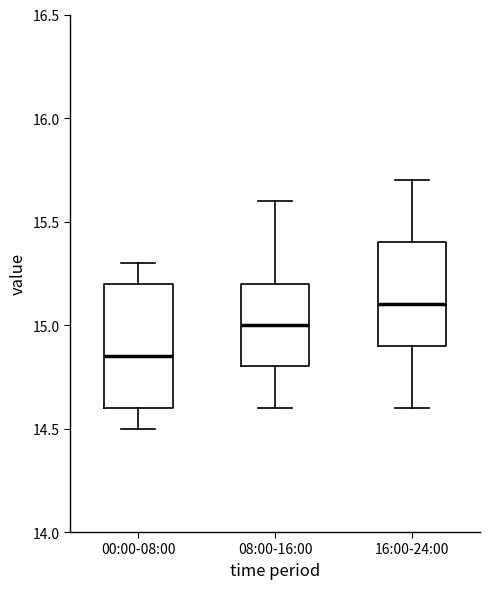

Reading left to right, read every box against the y-axis: the position of its median line, the range the box covers, and the ends of its whiskers. The values are not printed on the chart, so give them approximately, as read against the axis.

00:00-08:00: median 14.85, box 14.60 to 15.20, whiskers 14.50 to 15.30
08:00-16:00: median 15.00, box 14.80 to 15.20, whiskers 14.60 to 15.60
16:00-24:00: median 15.10, box 14.90 to 15.40, whiskers 14.60 to 15.70